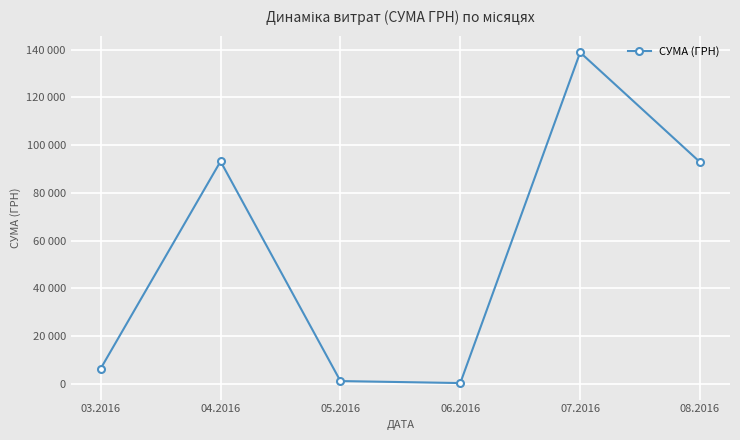

List the labels in order of value, largest first.

07.2016, 04.2016, 08.2016, 03.2016, 05.2016, 06.2016